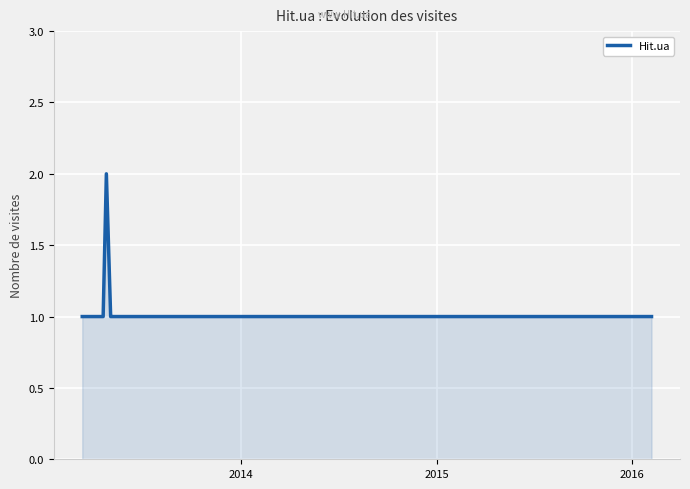

What is the greatest value displayed?

2